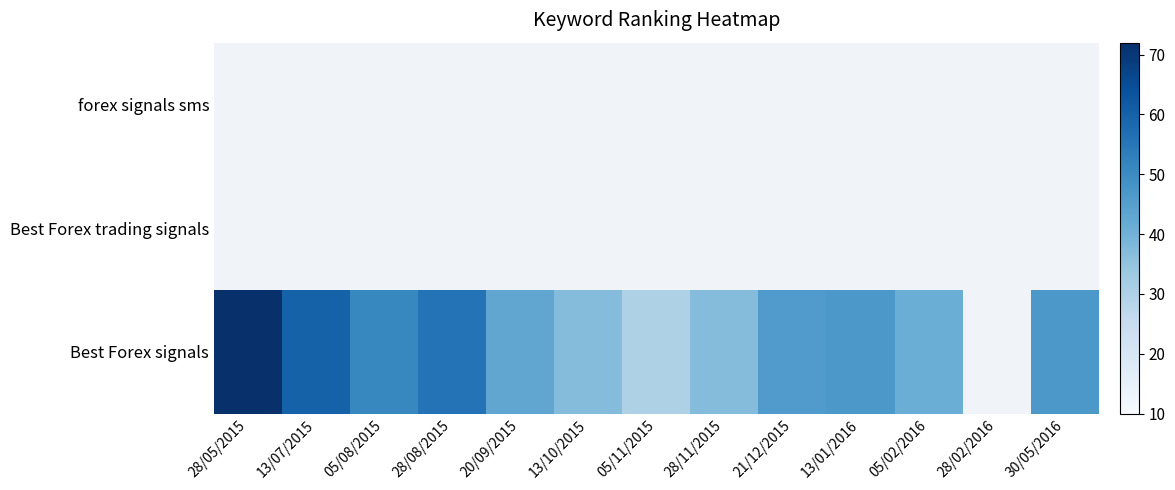

Between 13/10/2015 and 21/12/2015, which series saw the biggest shift?

Best Forex signals